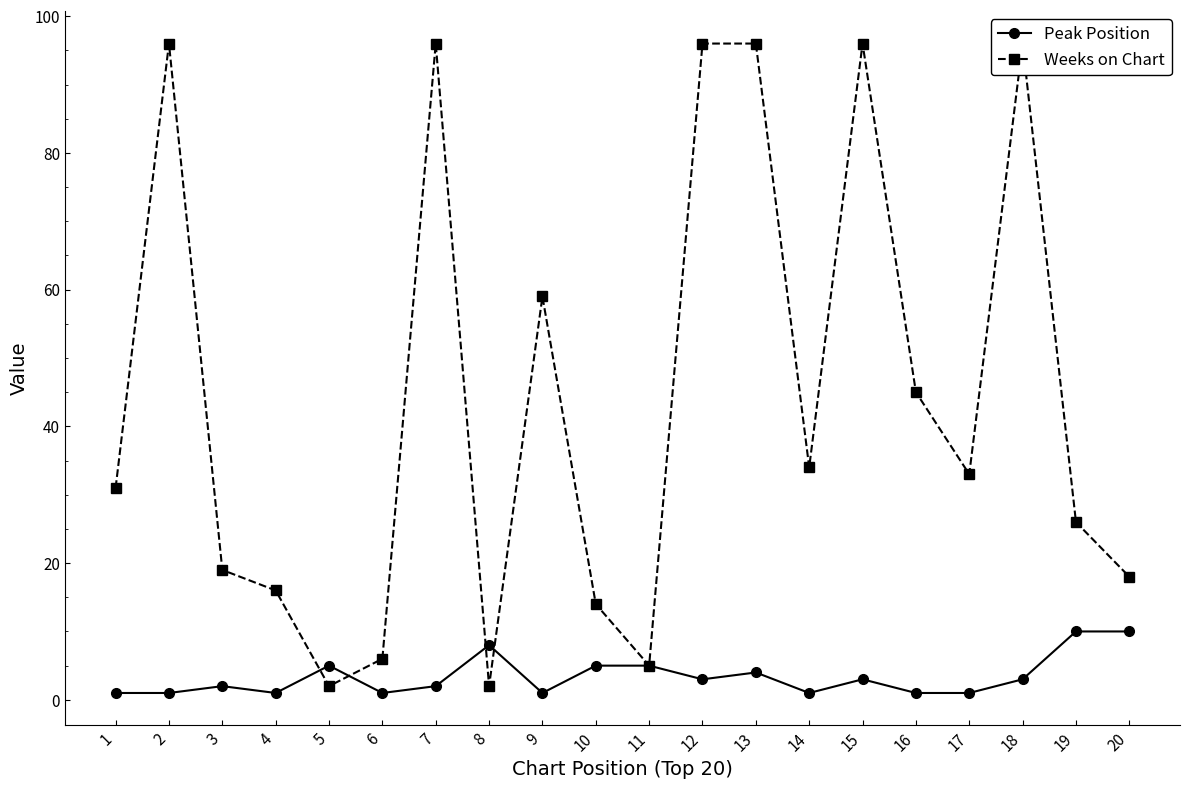

Reading left to right, list all the values displayed in this chart.

Peak Position: 1	1	2	1	5	1	2	8	1	5	5	3	4	1	3	1	1	3	10	10
Weeks on Chart: 31	96	19	16	2	6	96	2	59	14	5	96	96	34	96	45	33	96	26	18